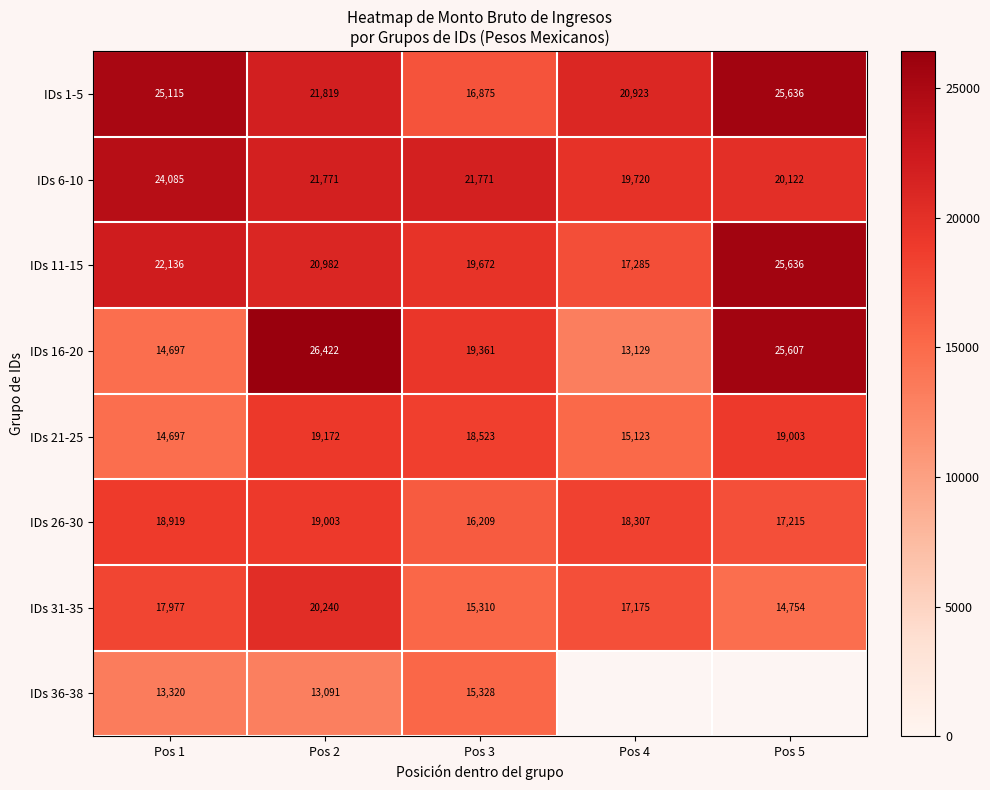

Rank the series at Pos 3 from highest to lowest value.

IDs 6-10, IDs 11-15, IDs 16-20, IDs 21-25, IDs 1-5, IDs 26-30, IDs 36-38, IDs 31-35